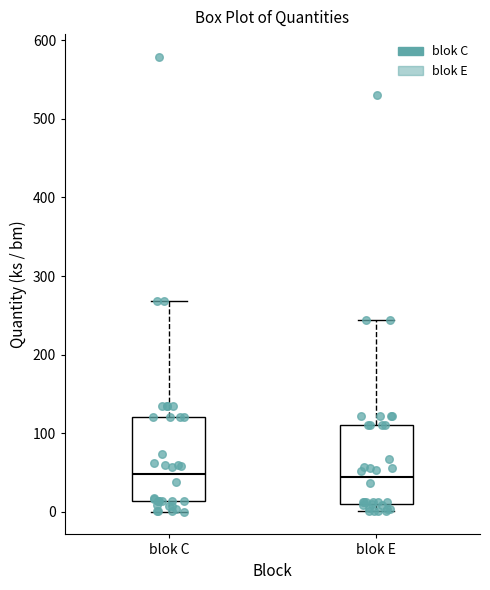

Where does the median line of the box for blok E sit on the y-axis? The values are not printed on the chart, so give them approximately, as read against the axis.

40